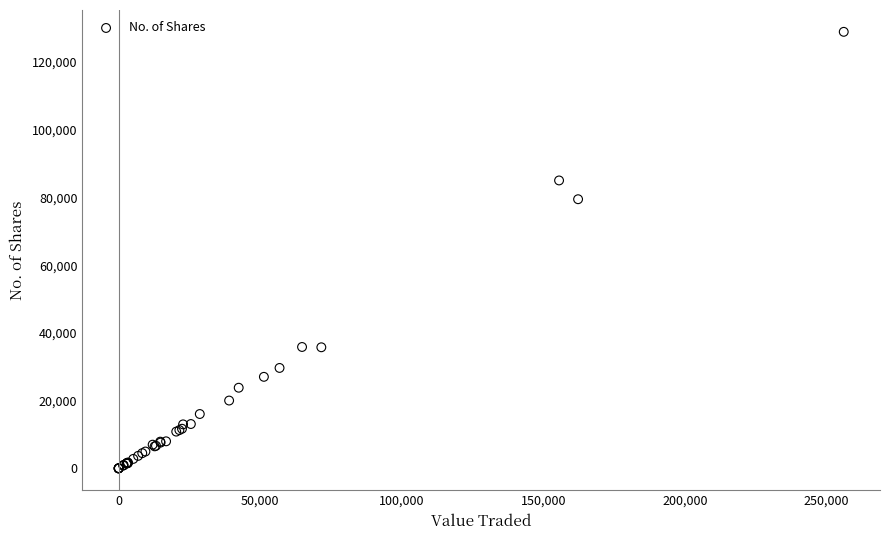

What Y value in the scatter plot is closest to 64443?

79466